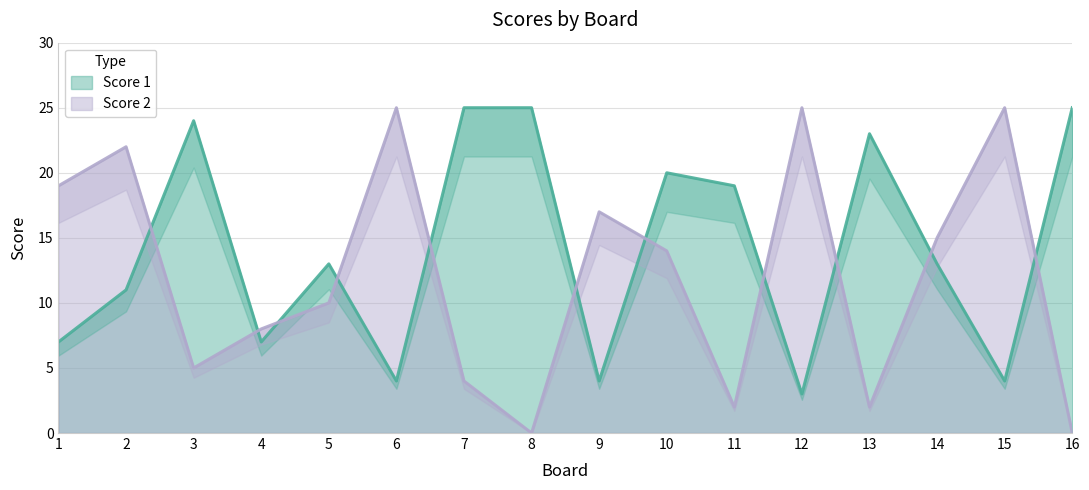

How many distinct data groups are displayed?

2